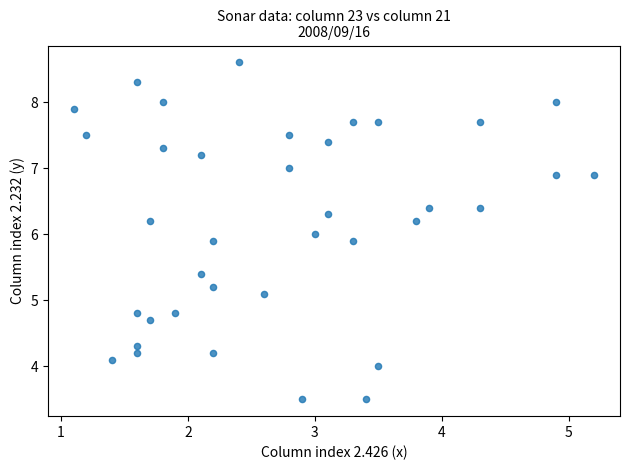

What is the range of Y values (max minus min)?

5.1